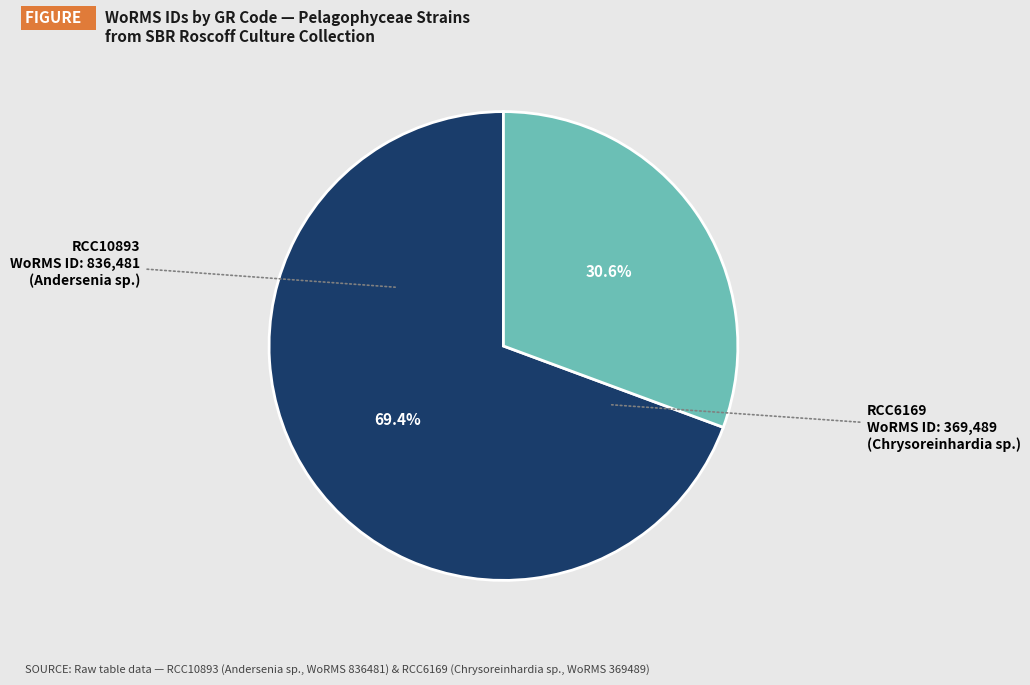

True or false: RCC10893 accounts for 84% of the total.

False